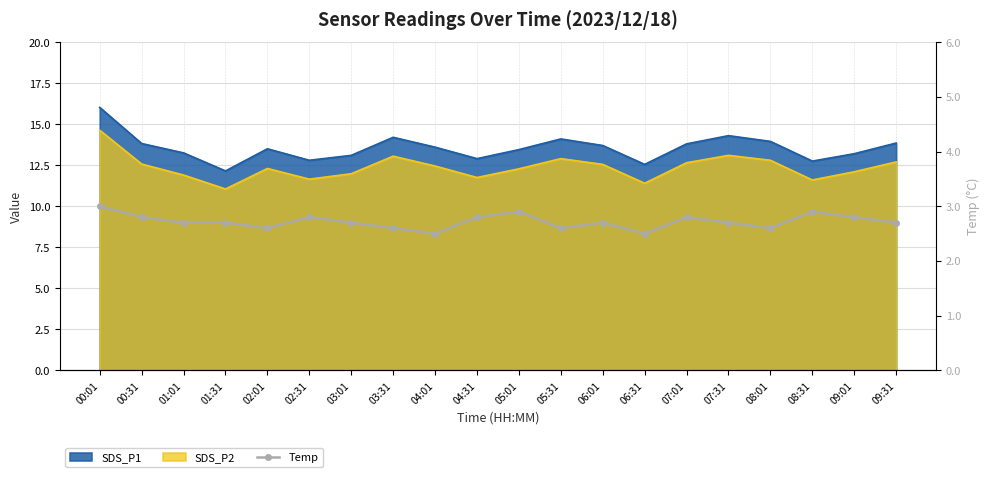

Reading right to left, extract all data points from this chart.

2.7	2.8	2.9	2.6	2.7	2.8	2.5	2.7	2.6	2.9	2.8	2.5	2.6	2.7	2.8	2.6	2.7	2.7	2.8	3.0